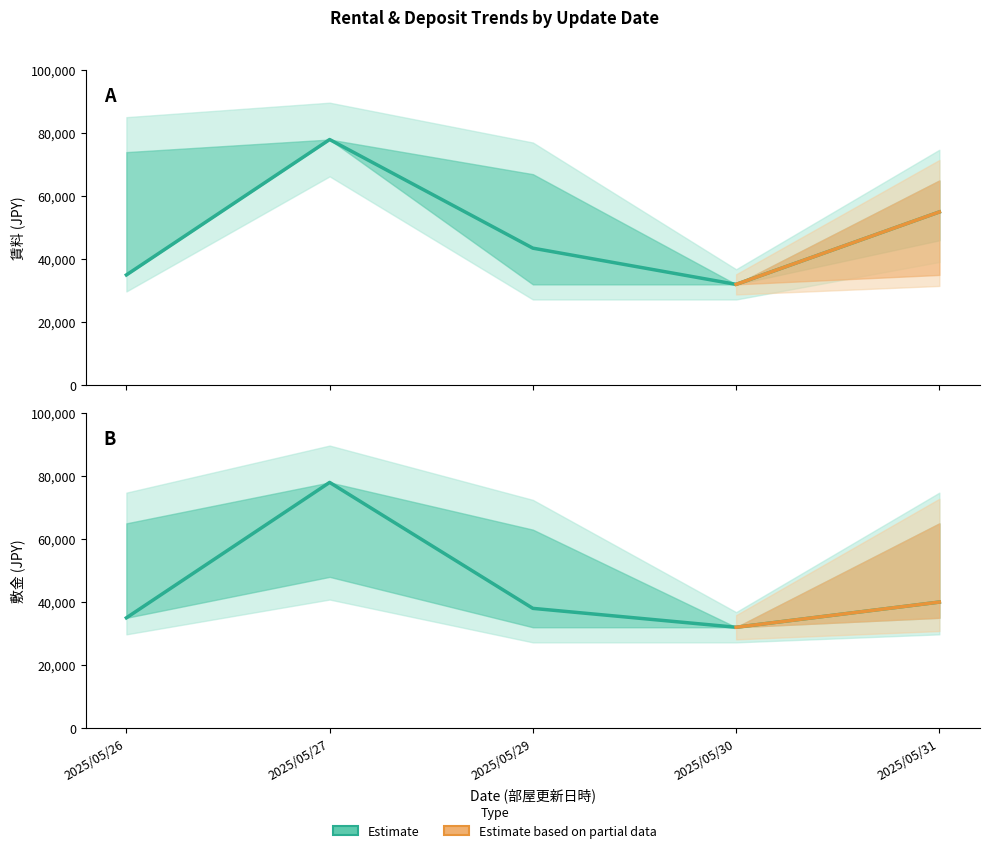

At which label does 敷金 first exceed 38000?

2025/05/27